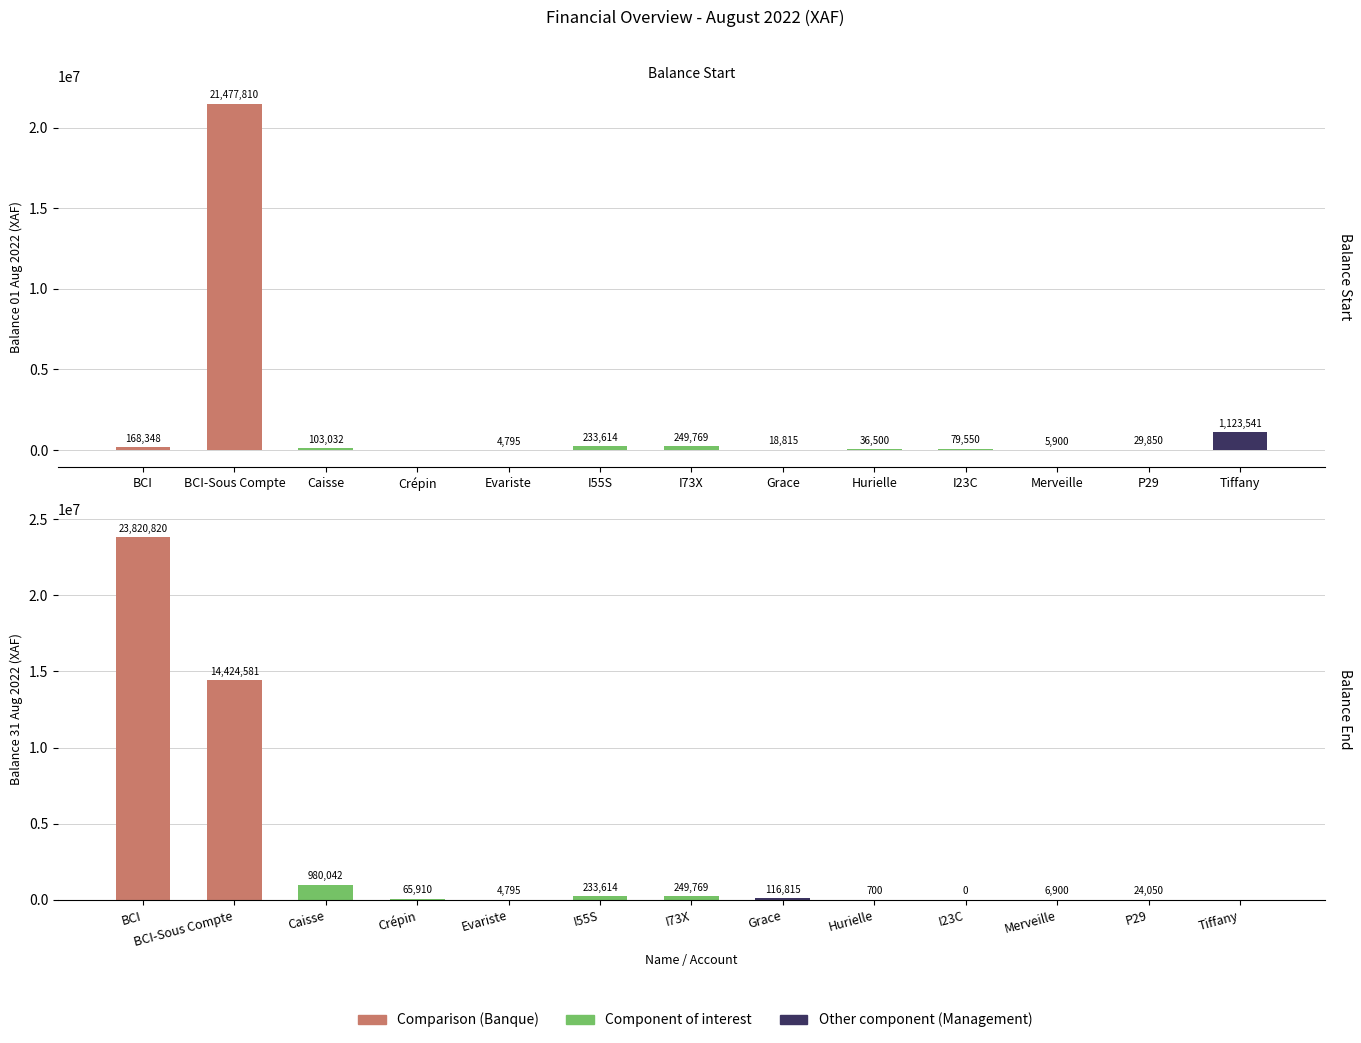

How many groups of bars are there?

13